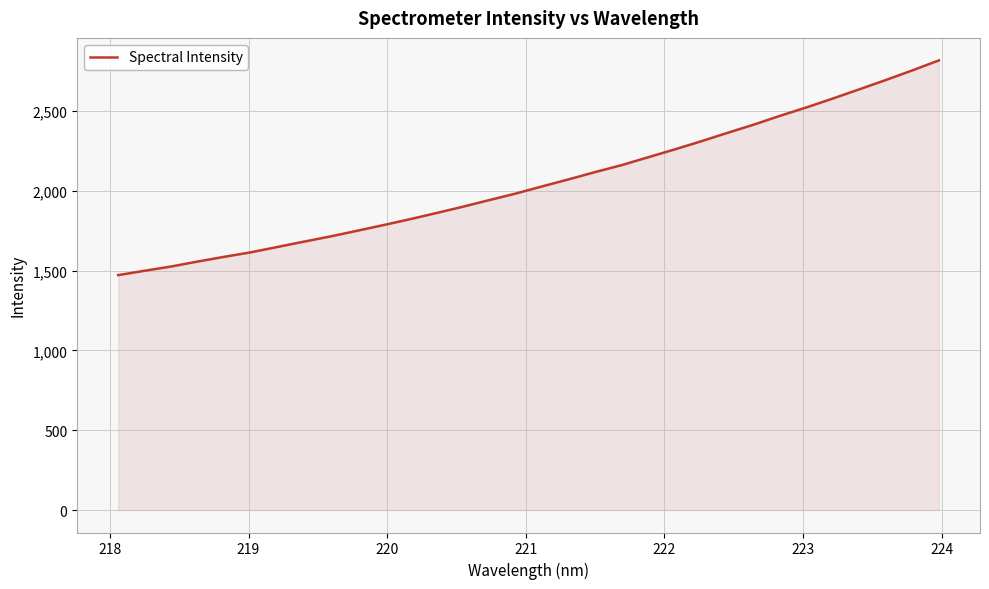

What is the smallest value displayed?

1471.2